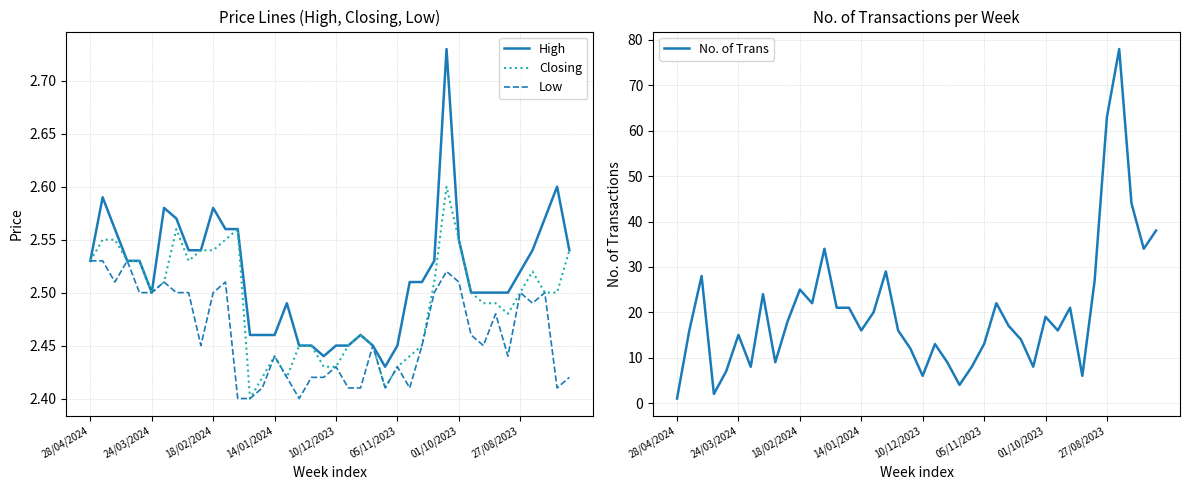

What are all the series names shown in the legend?

High, Closing, Low, No. of Trans